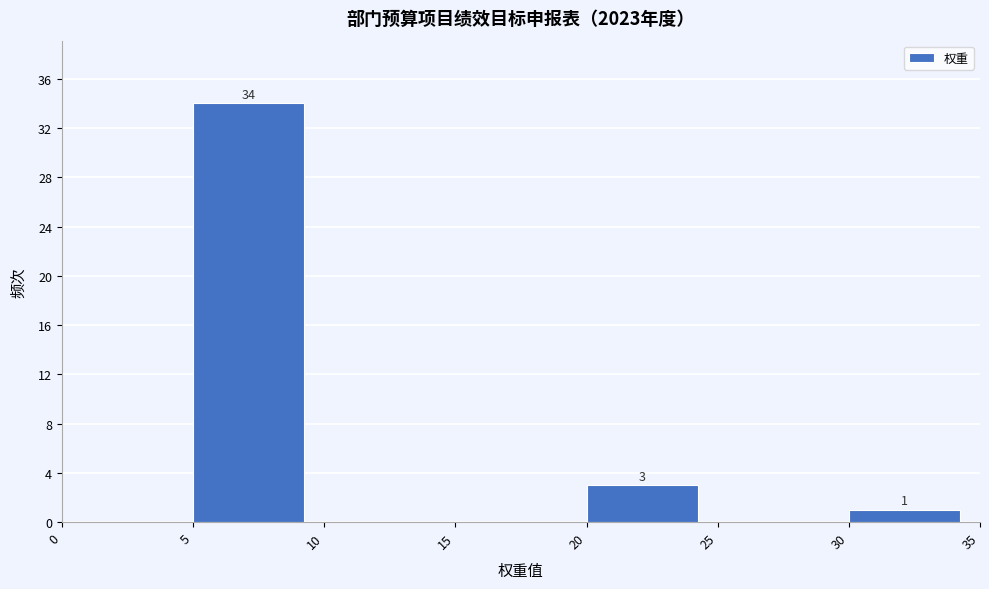

Over which range of the x-axis is the bar tallest?

5 to 10